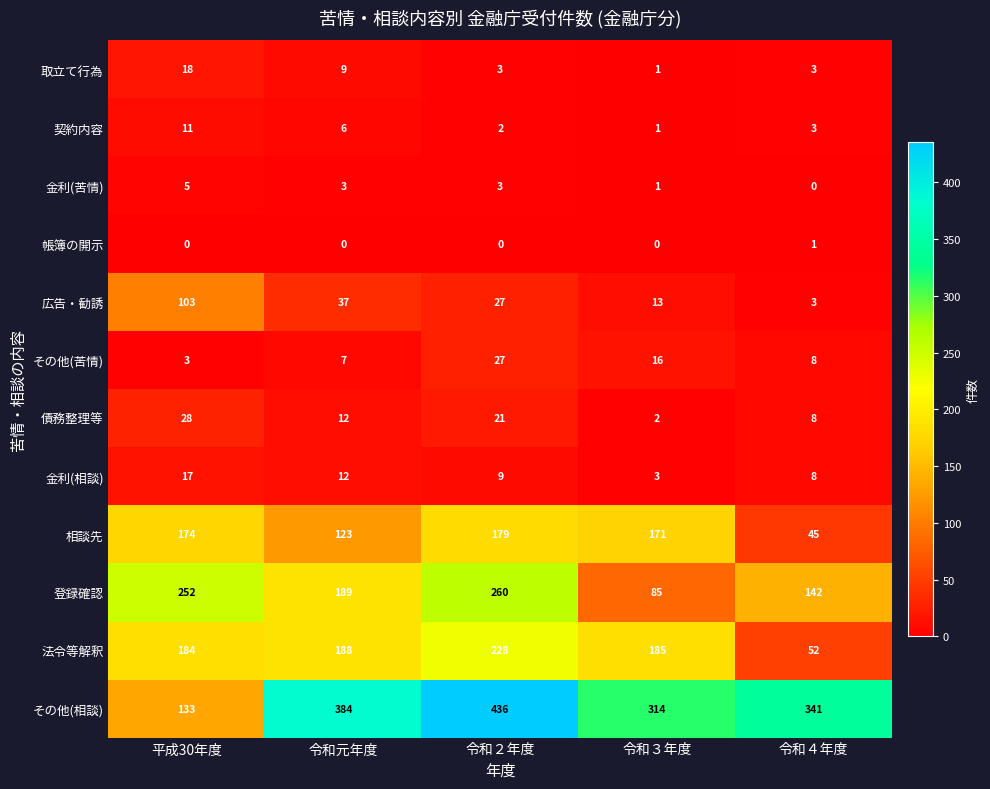

What is the greatest value displayed?

436